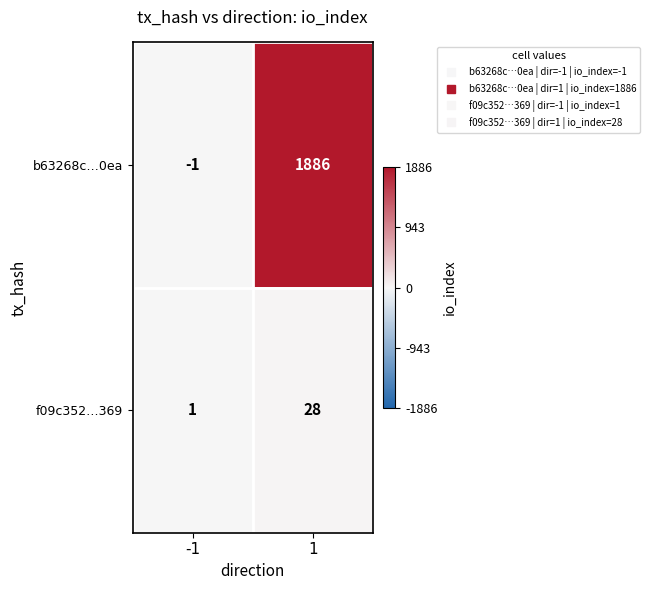

Is it true that f09c352…369 equals 0 at -1?

False